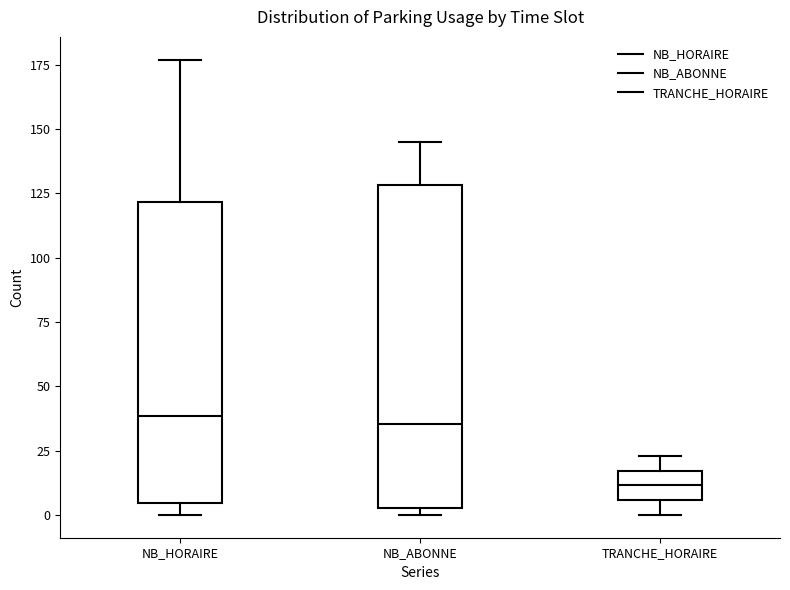

Which box's median line is the lowest?

TRANCHE_HORAIRE